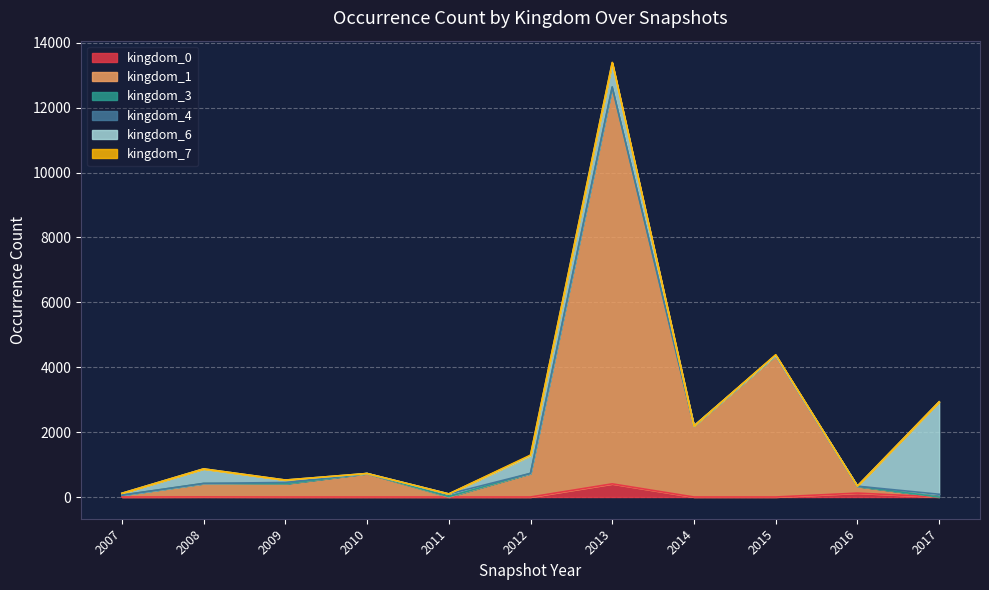

What is the total value across all series at 2010?

724